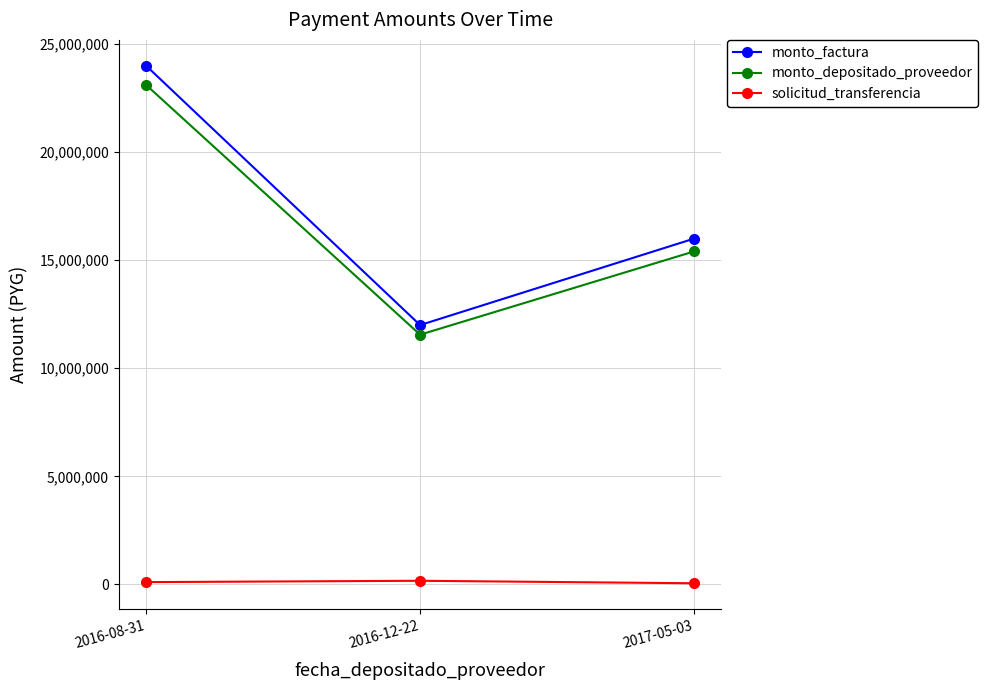

Which series has the largest total across all categories?

monto_factura